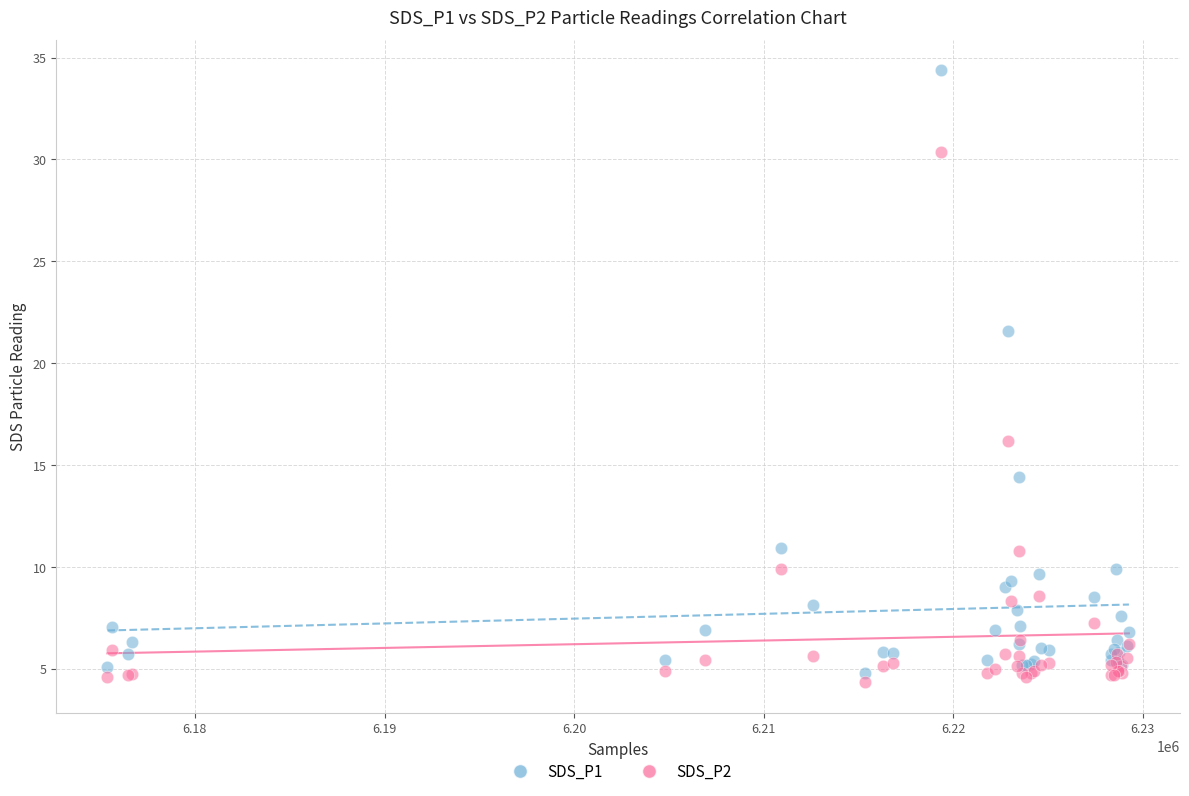

What are all the series names shown in the legend?

SDS_P1, SDS_P2